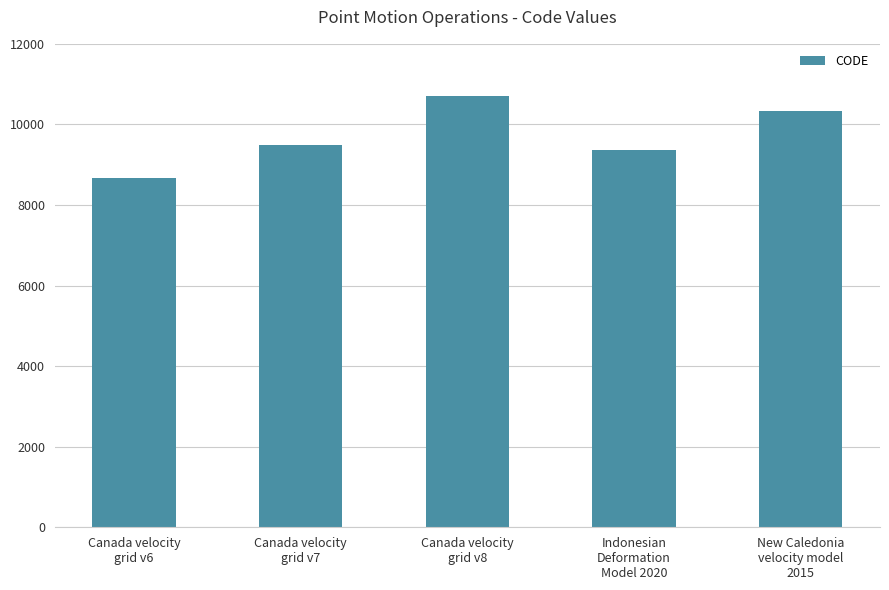

Rank the categories by value from highest to lowest.

Canada velocity
grid v8, New Caledonia
velocity model
2015, Canada velocity
grid v7, Indonesian
Deformation
Model 2020, Canada velocity
grid v6